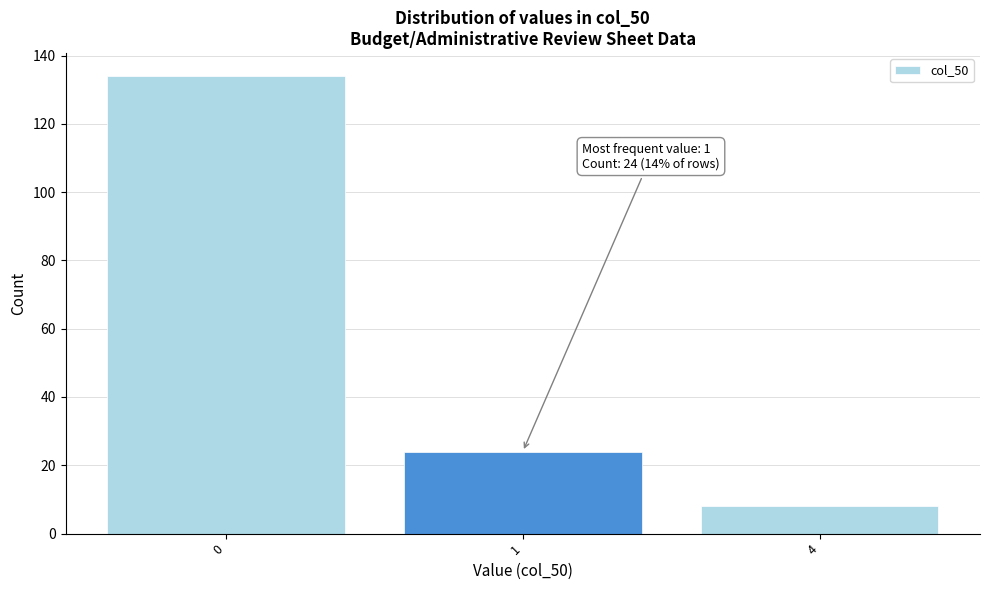

Reading left to right, list all the values displayed in this chart.

0=134	1=24	4=8